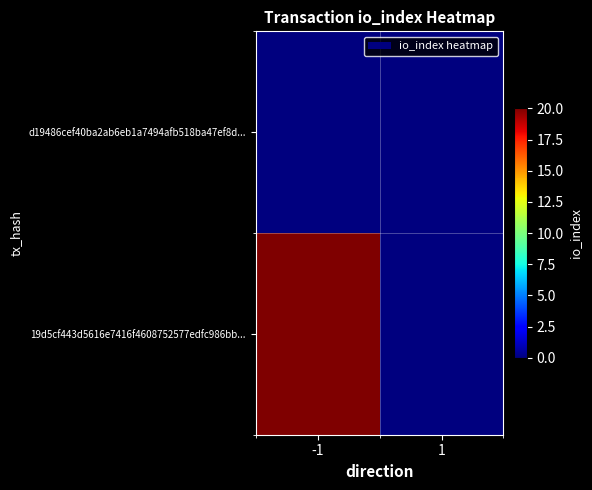

At how many categories does at least one series exceed 11?

1